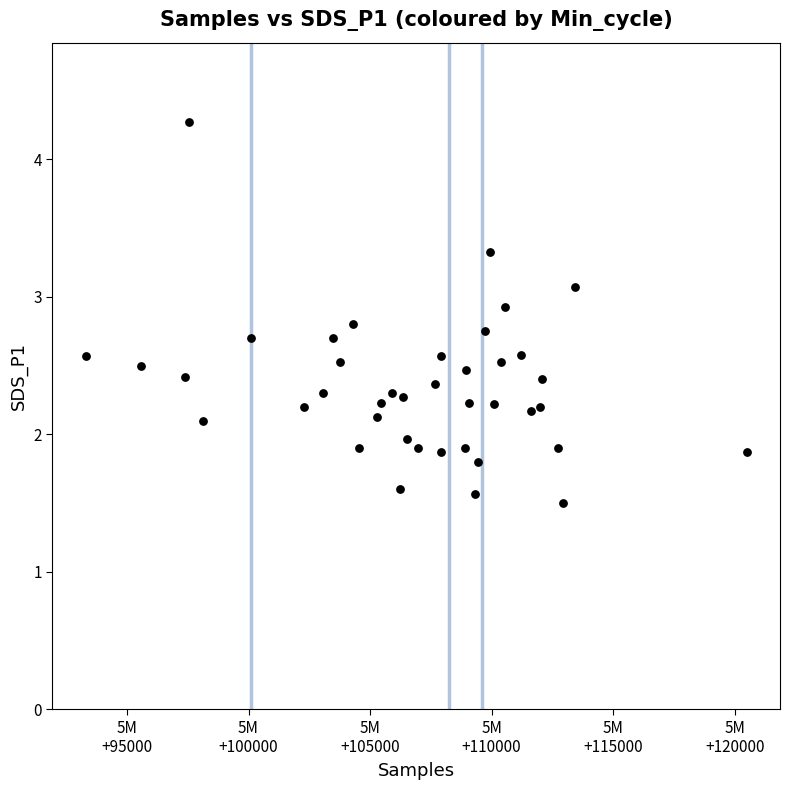

What is the range of X values (max minus min)?

27211.0